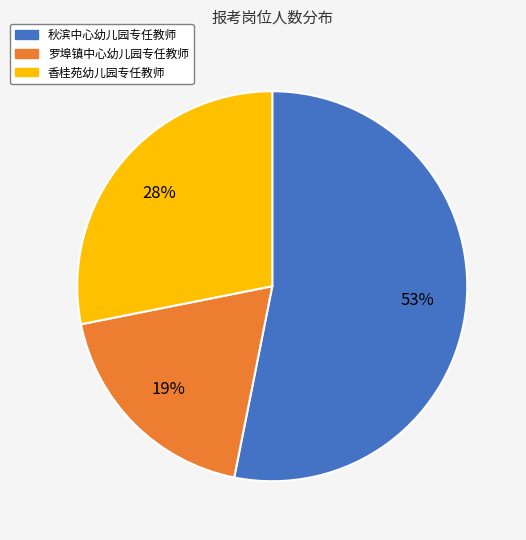

Which slice is the largest?

秋滨中心幼儿园专任教师